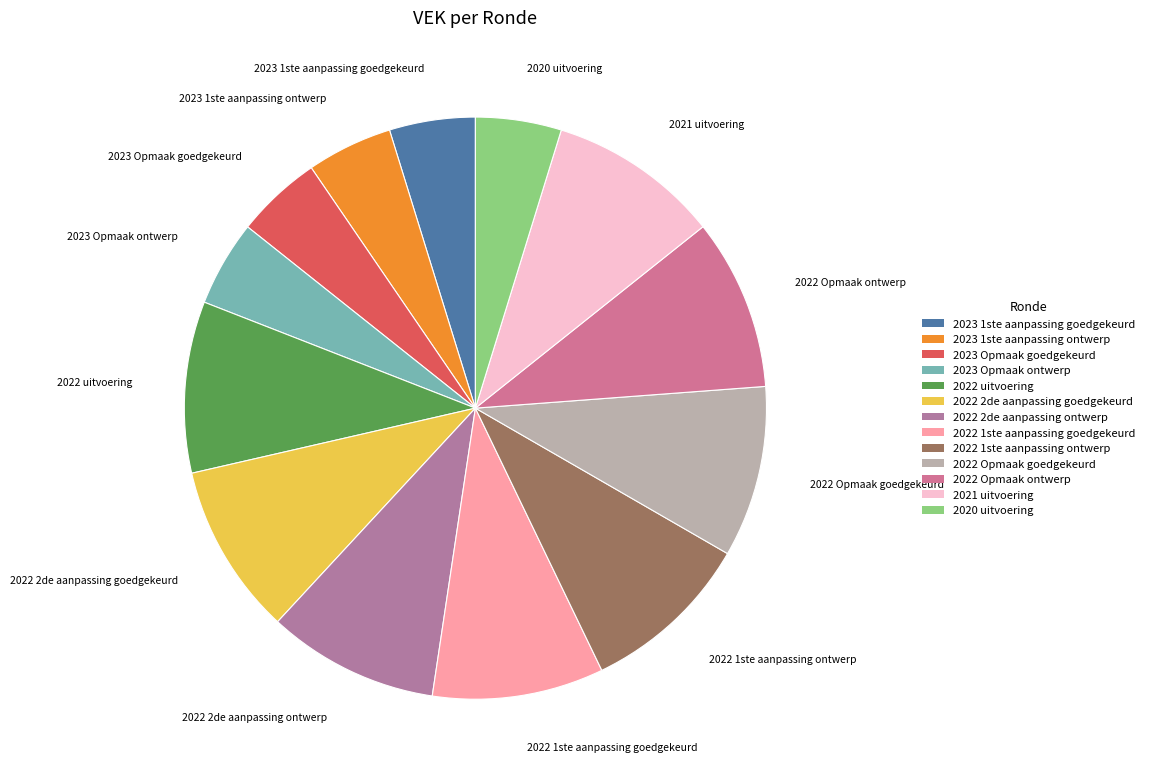

What is the ratio of the value at 2020 uitvoering to the value at 2022 uitvoering?

0.5